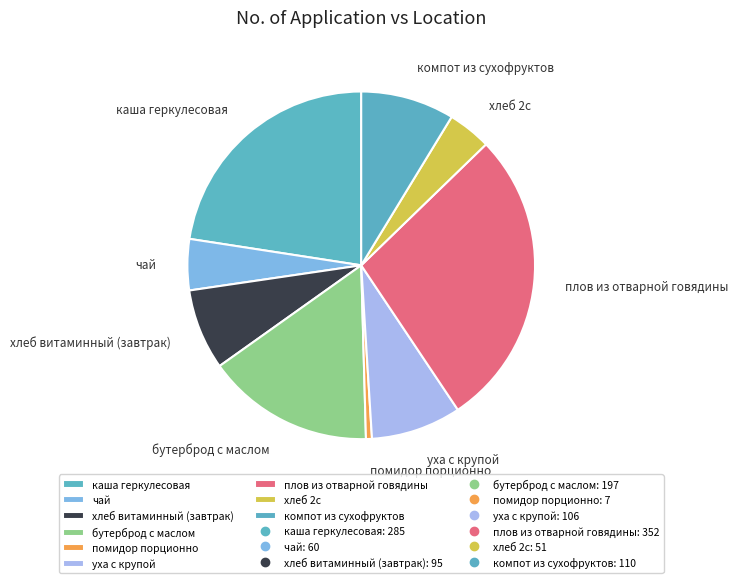

The хлеб витаминный (завтрак) slice represents 8% of the pie. True or false?

True